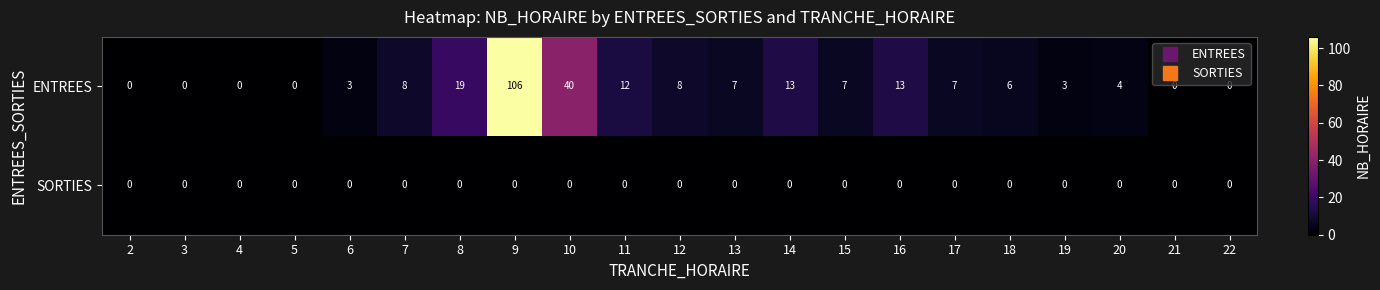

Which category has the highest value in the ENTREES series?

9